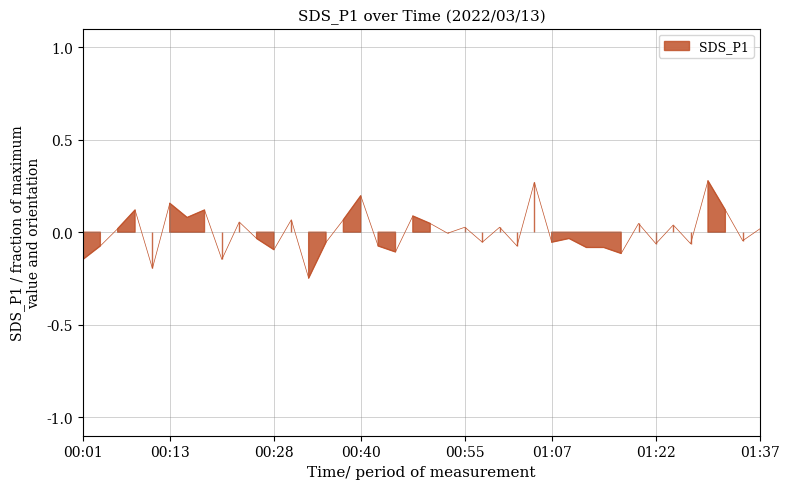

Which has a higher value, 00:38 or 01:05?

01:05